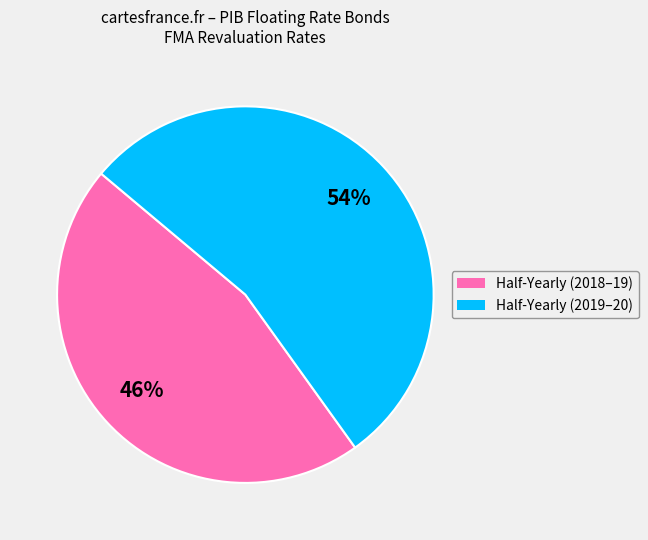

How many segments does this pie chart have?

2